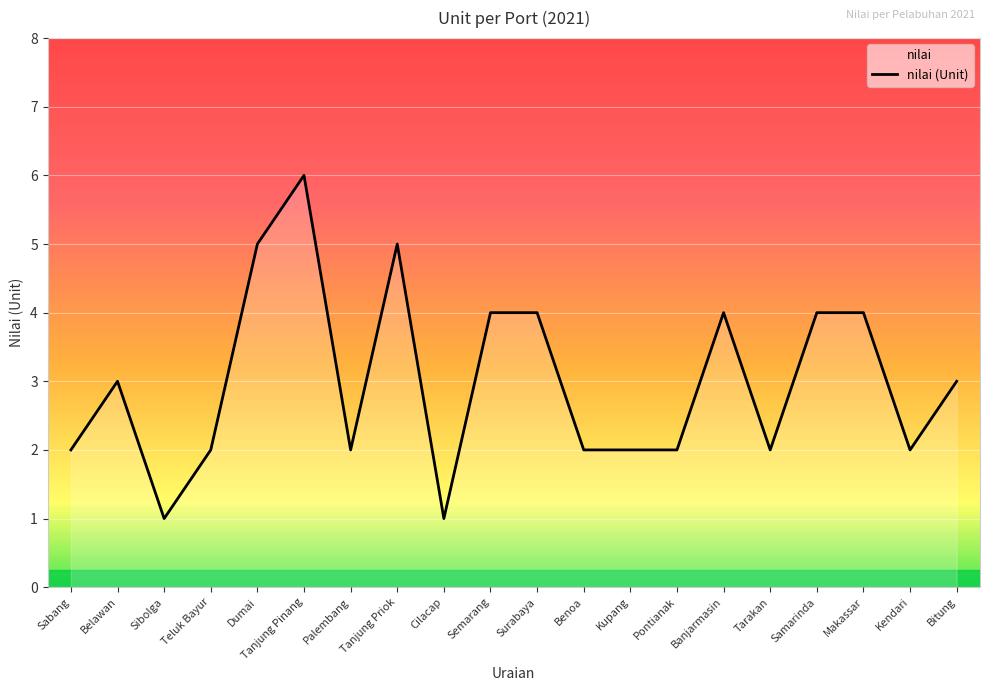

How many lines are shown in the chart?

1